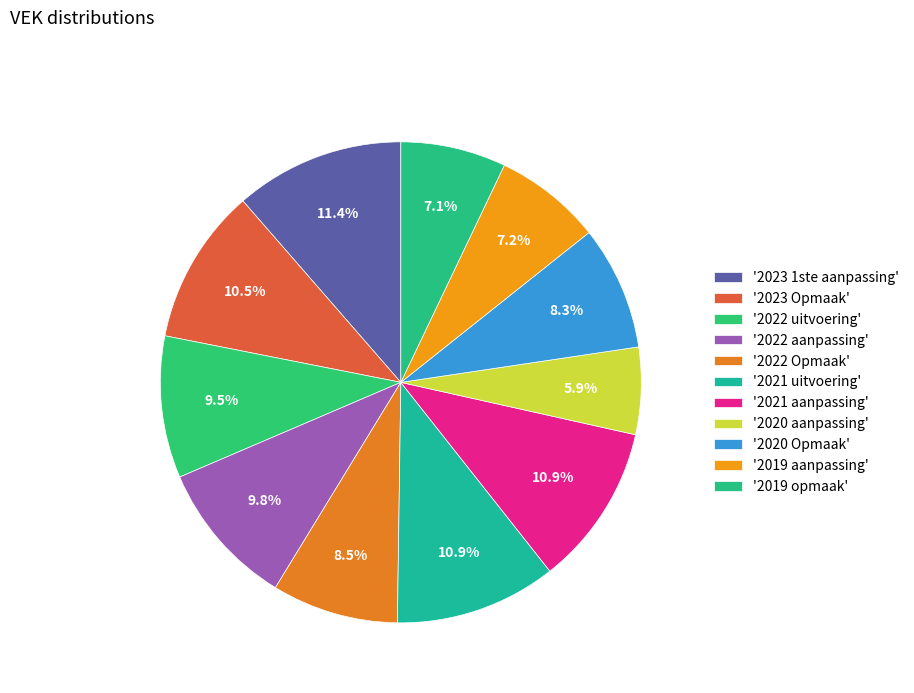

Count the number of slices in the pie.

11